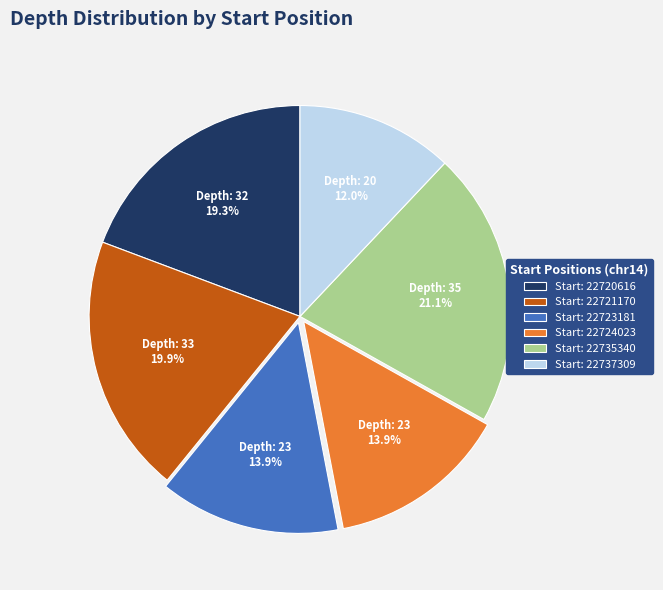

Combined, do Start: 22724023 and Start: 22737309 account for over 50%?

No